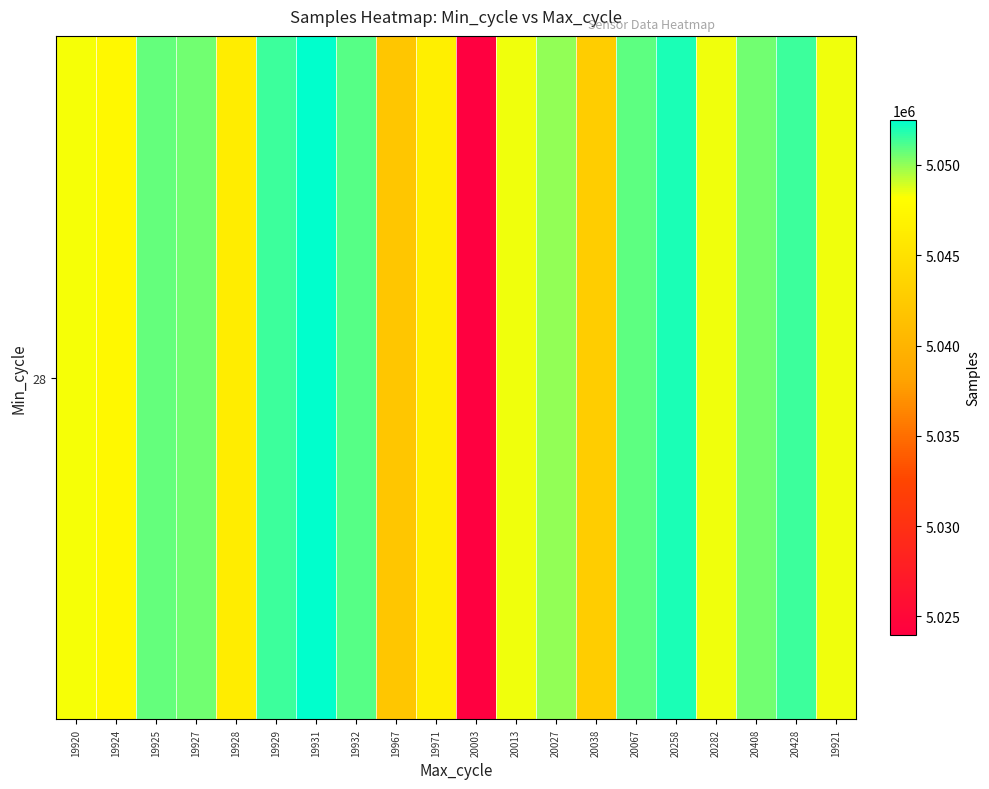

Rank the categories by value from highest to lowest.

19931, 20258, 20428, 19929, 19932, 20067, 19925, 19927, 20408, 20027, 20013, 19921, 20282, 19920, 19924, 19971, 19928, 20038, 19967, 20003